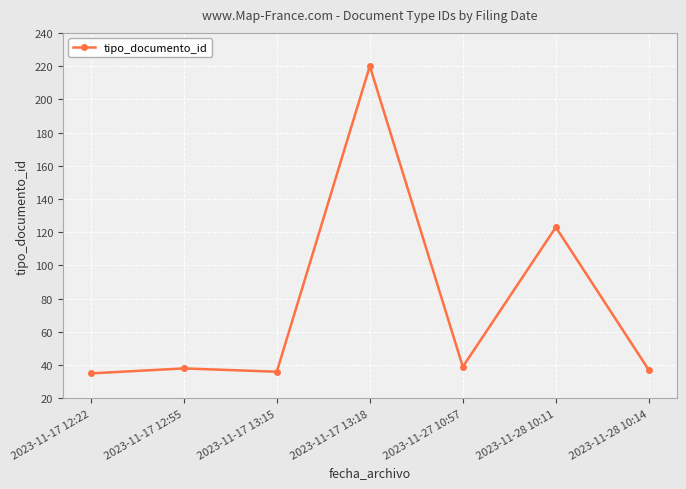

What is the greatest value displayed?

220